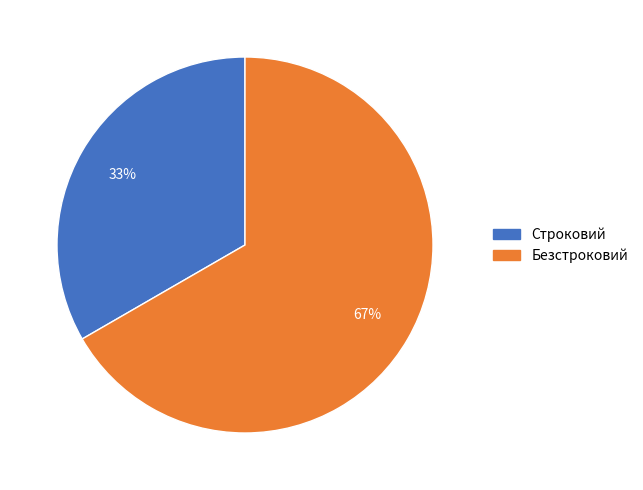

Is it true that Безстроковий is 67% of the pie?

True